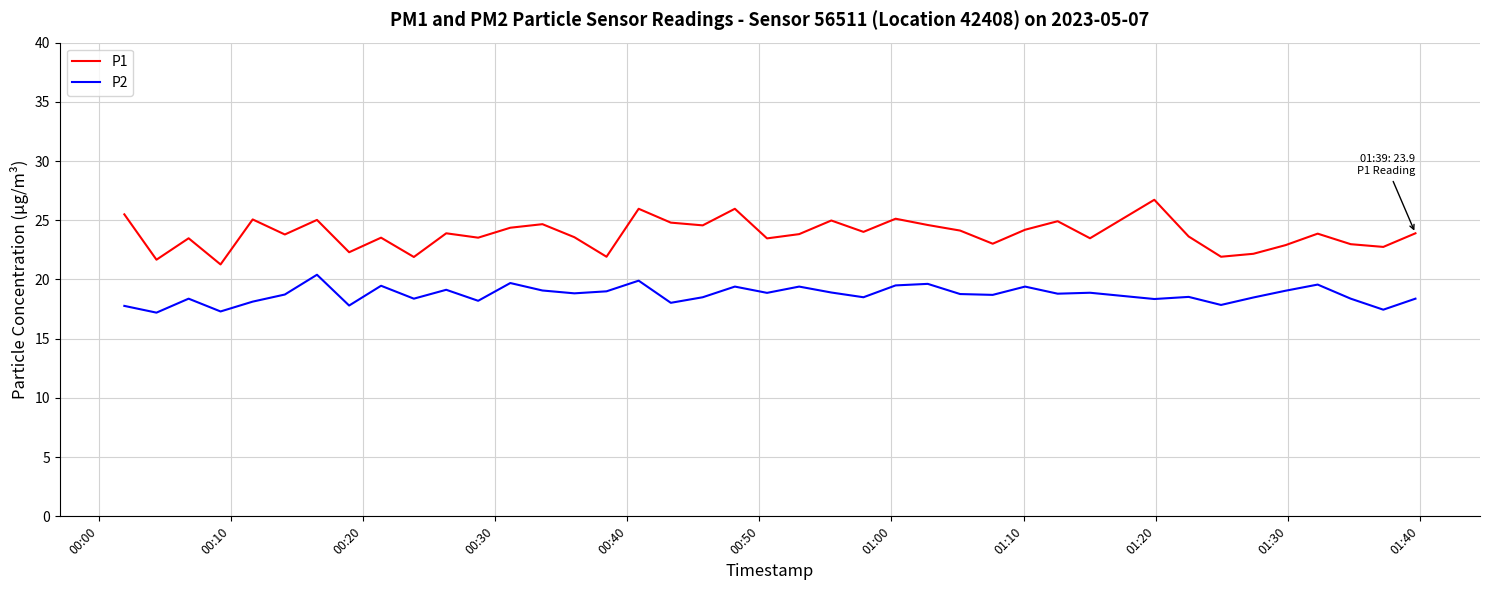

What is the smallest value displayed?

17.2